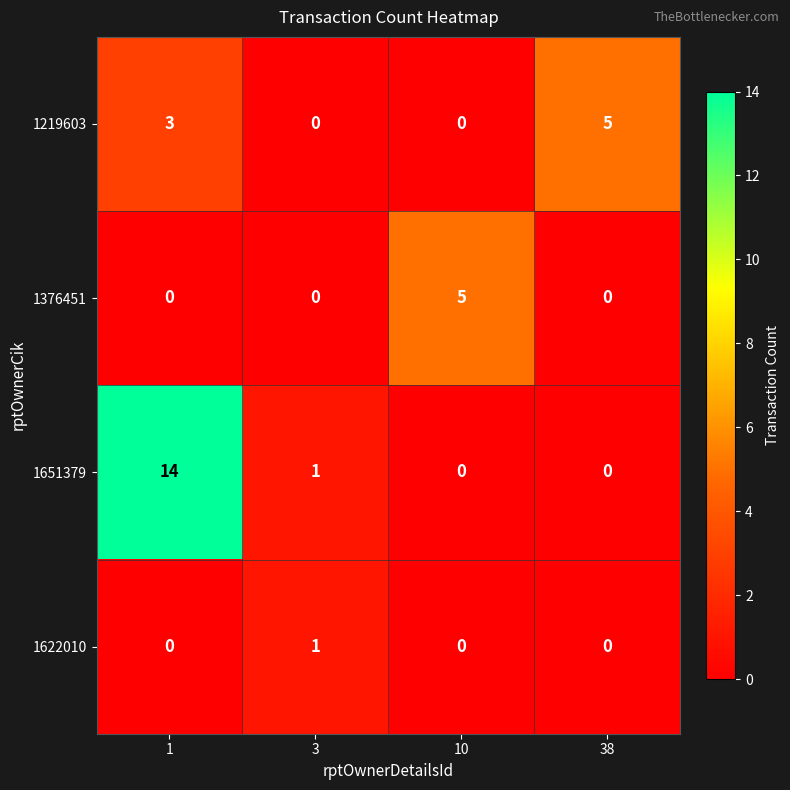

Rank the series by their average value, from lowest to highest.

1622010, 1376451, 1219603, 1651379